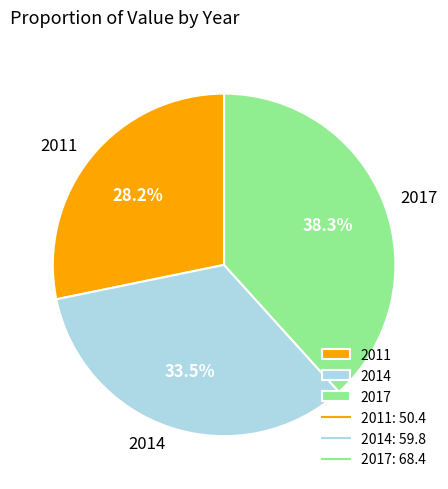

True or false: 2011 accounts for 28% of the total.

True